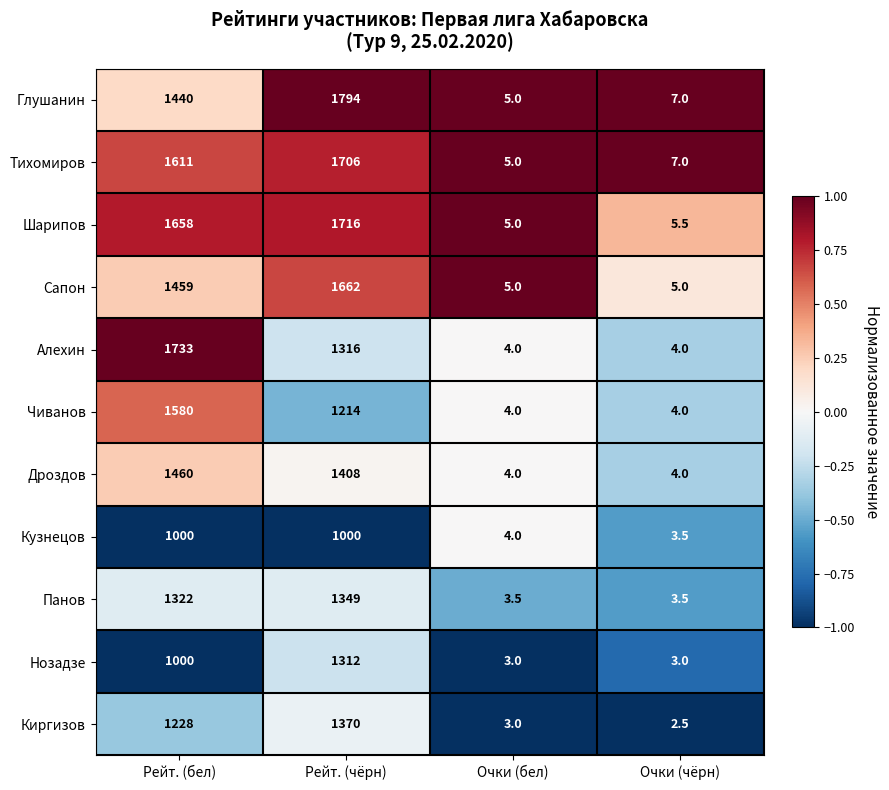

How many data points does each series have?

4